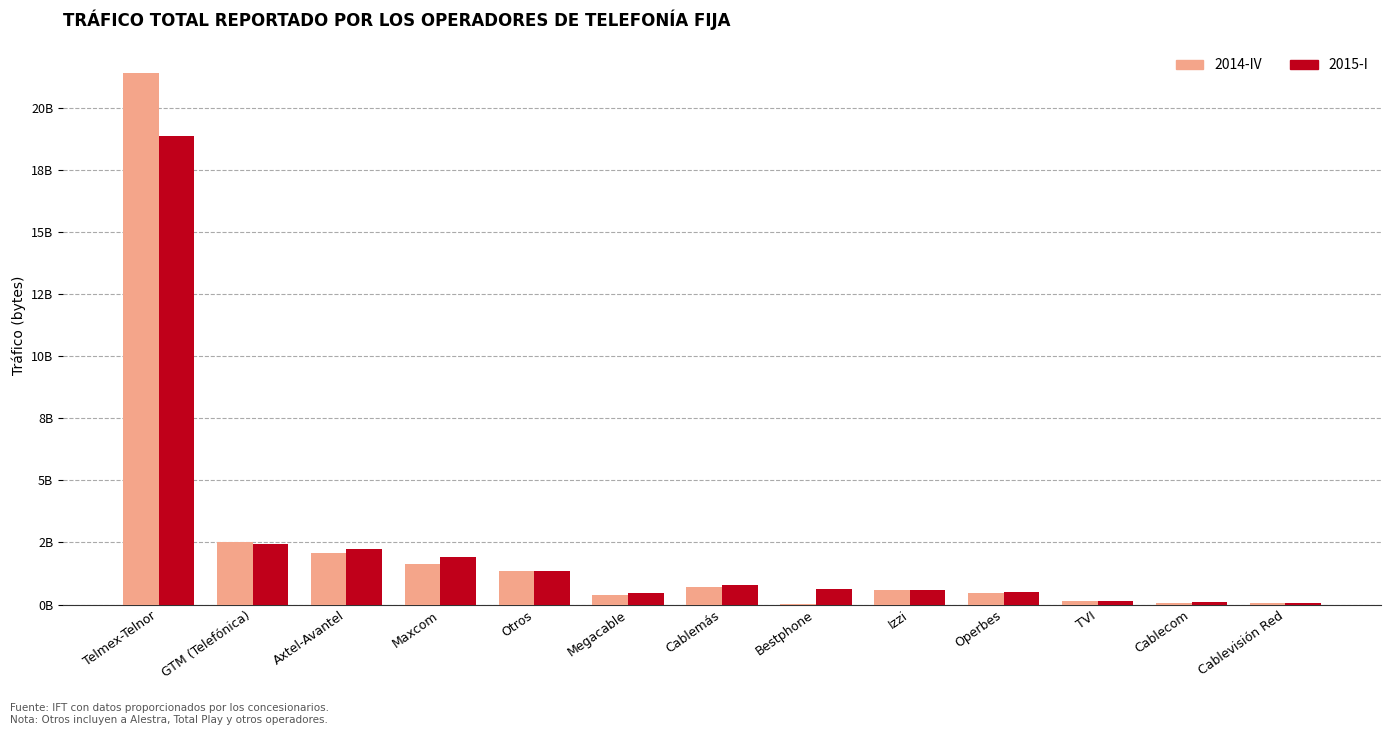

List the labels in order of 2015-I value, largest first.

Telmex-Telnor, GTM (Telefónica), Axtel-Avantel, Maxcom, Otros, Cablemás, Bestphone, Izzi, Operbes, Megacable, TVI, Cablecom, Cablevisión Red